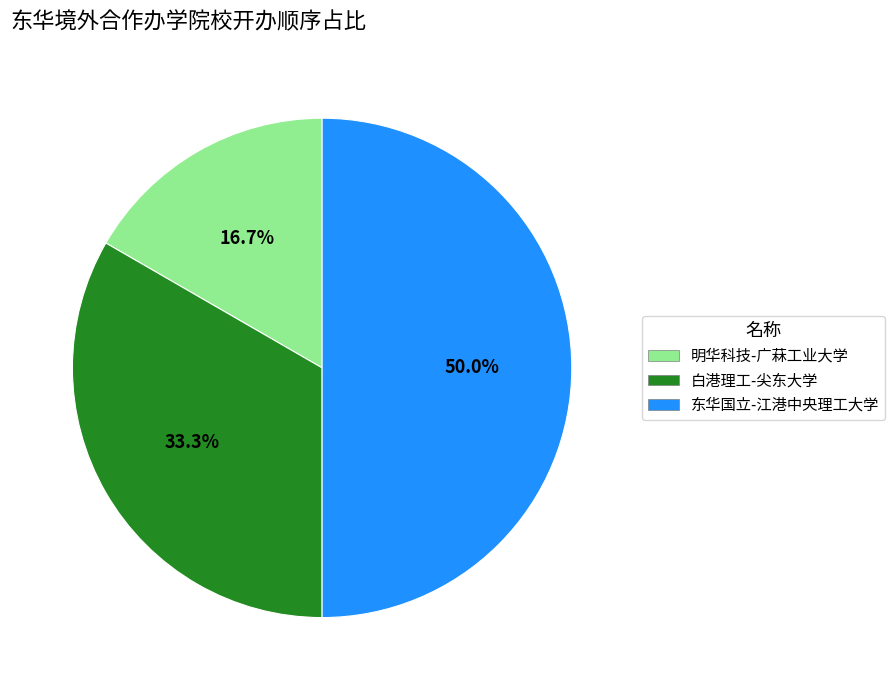

How many segments does this pie chart have?

3